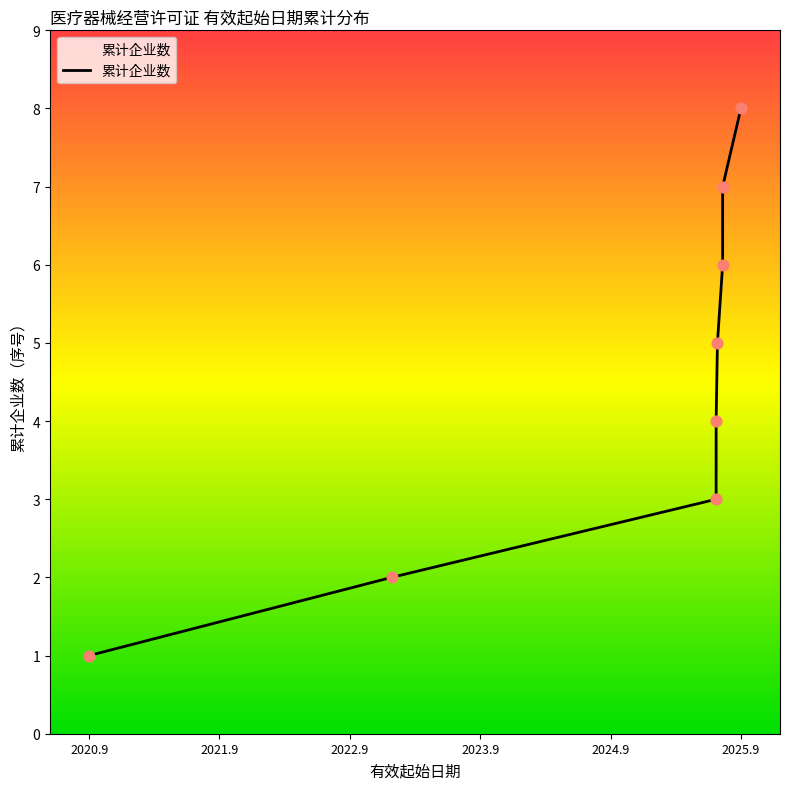

Which has a higher value, 2025/11/11 or 2025/09/03?

2025/11/11